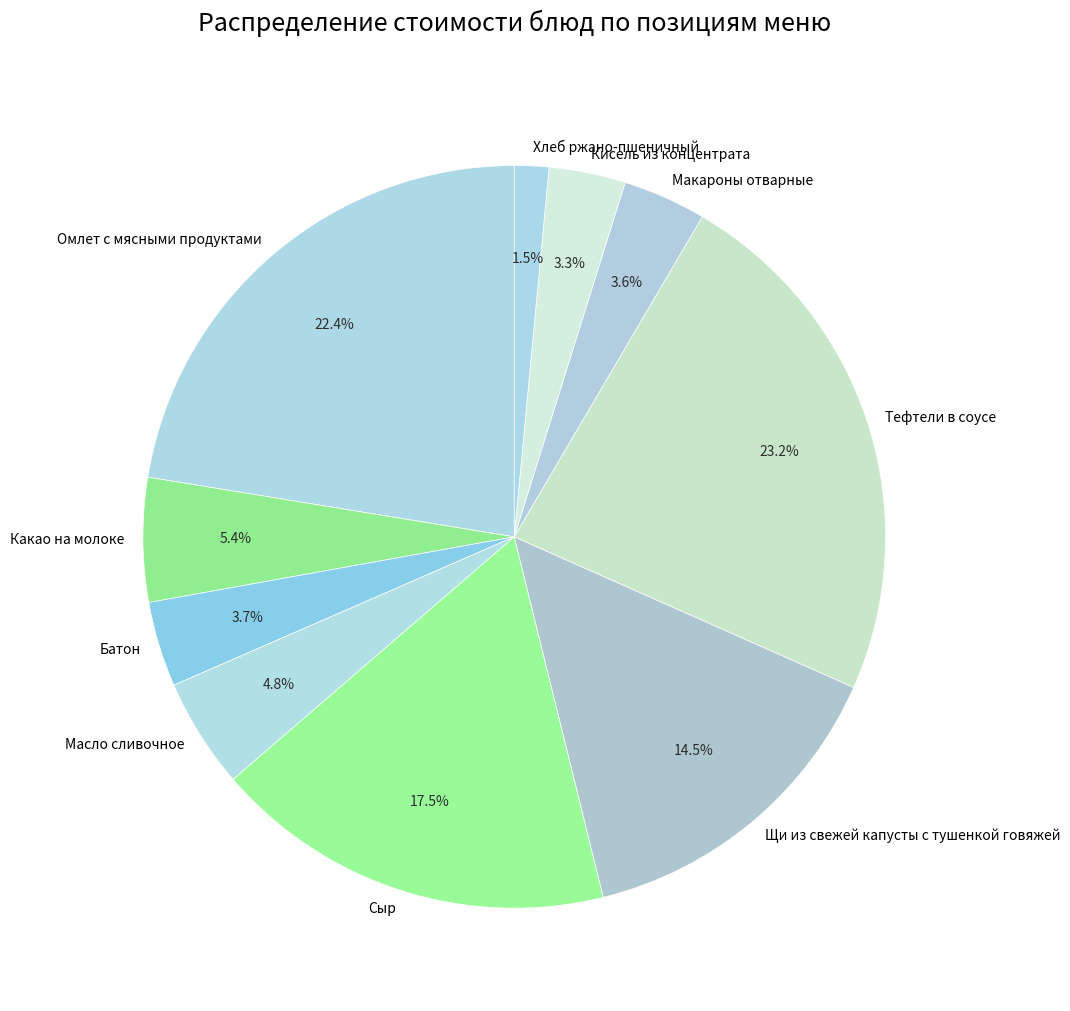

Approximately how many times larger is the value at Батон compared to Сыр?

0.2